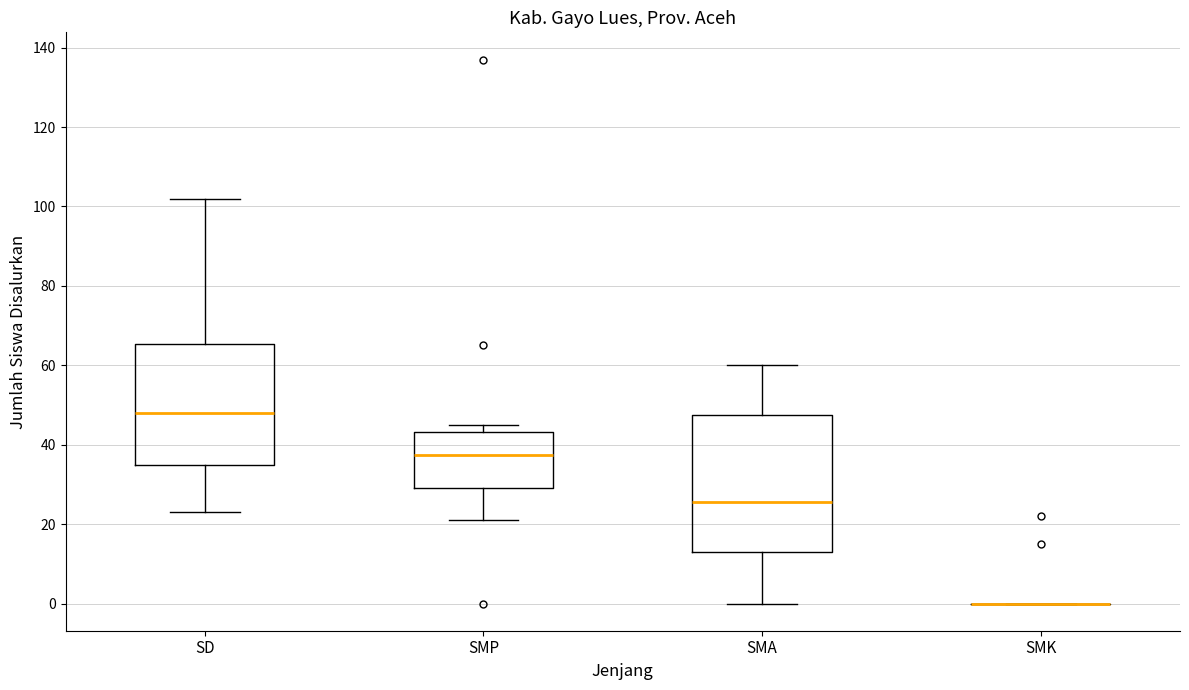

Where does the upper whisker of the box for SMA end on the y-axis? The values are not printed on the chart, so give them approximately, as read against the axis.

60